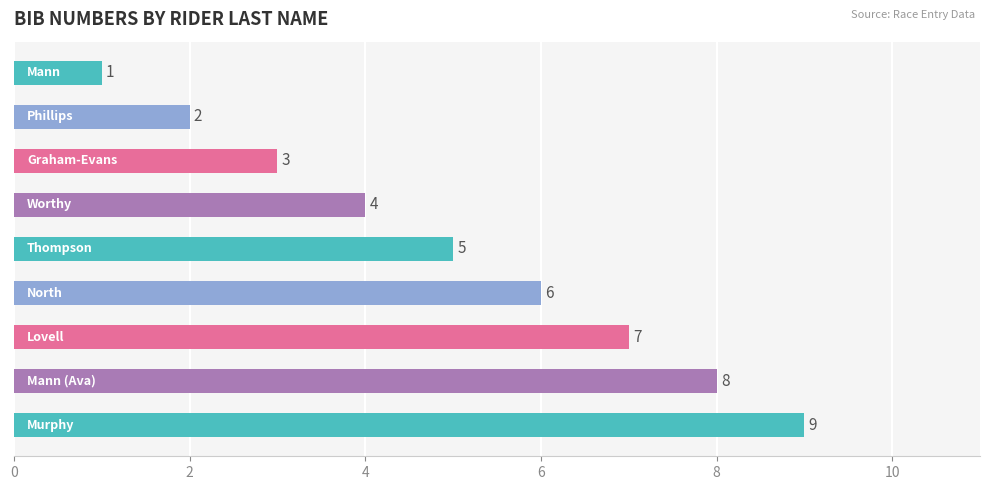

What is the value of the 7th bar from the top?

7